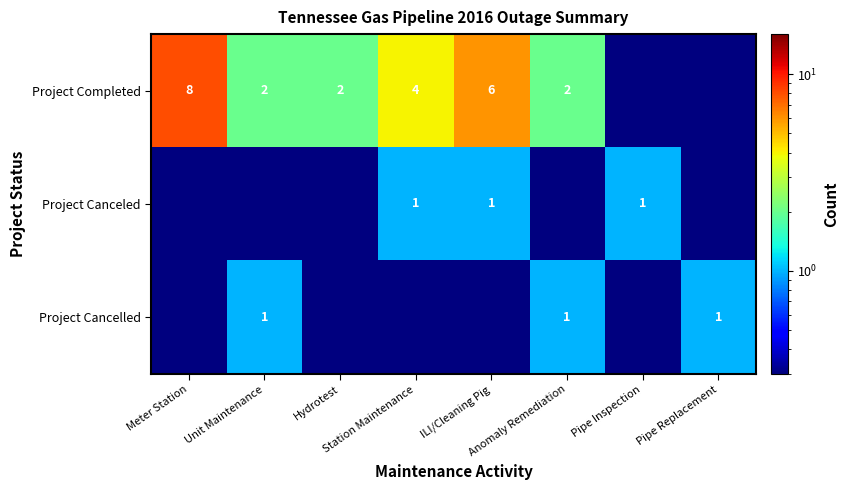

The value of Project Canceled at Meter Station is 0.1. True or false?

True